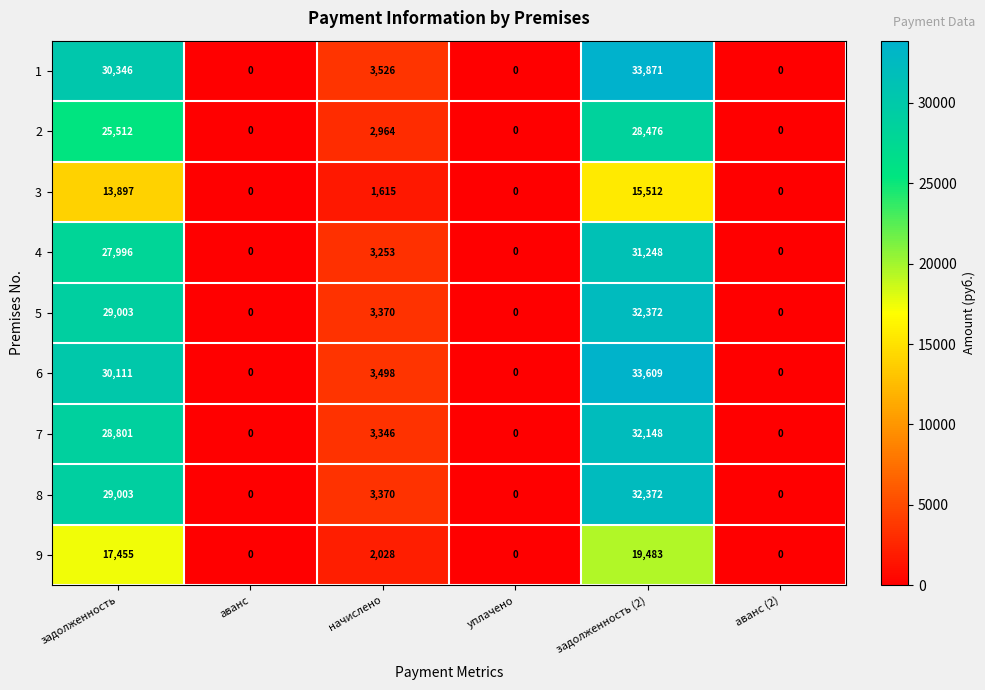

What is the highest value of the 2 series?

28476